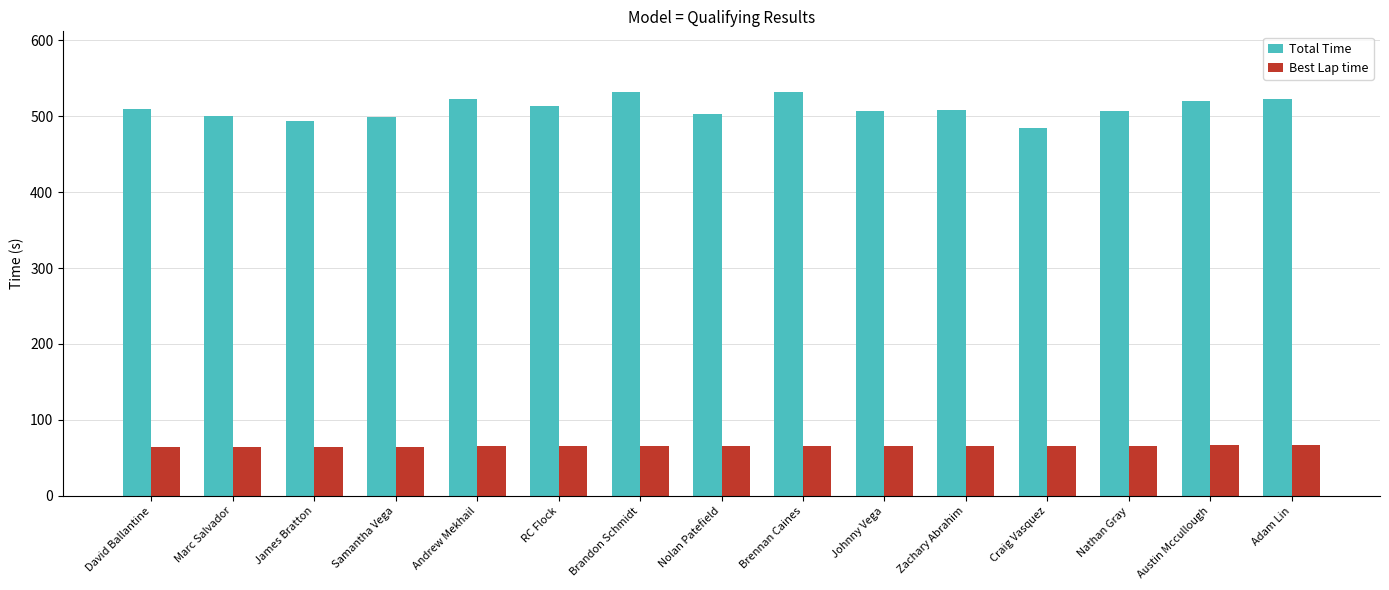

What is the greatest value displayed?

531.7